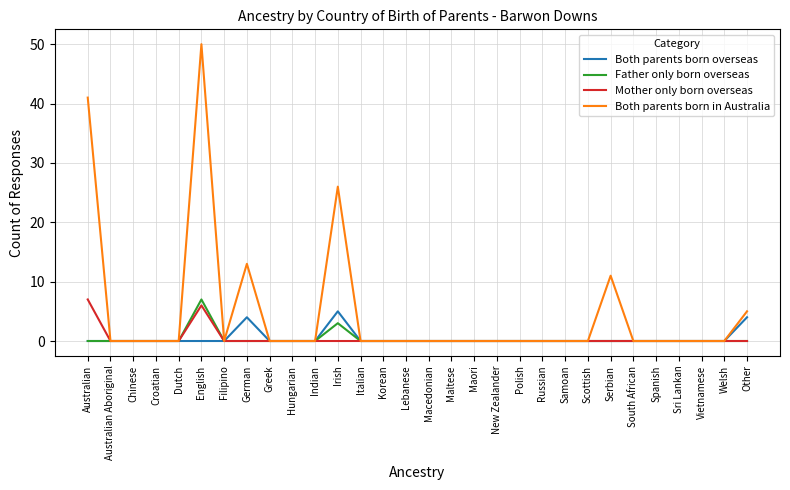

Which label corresponds to the largest value in the chart?

English